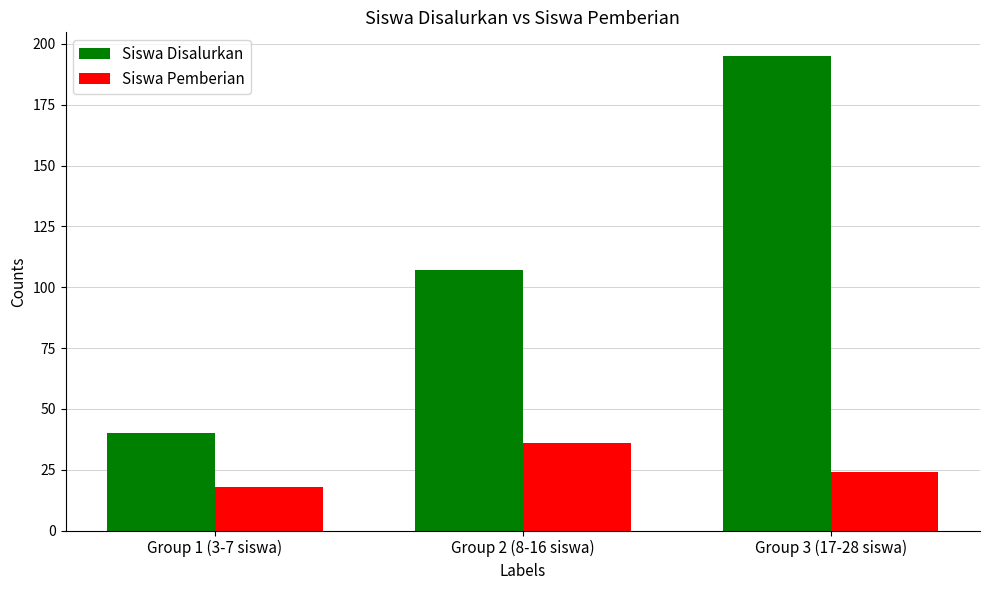

What is the approximate value of Siswa Pemberian at Group 1 (3-7 siswa), to the nearest 5?

20